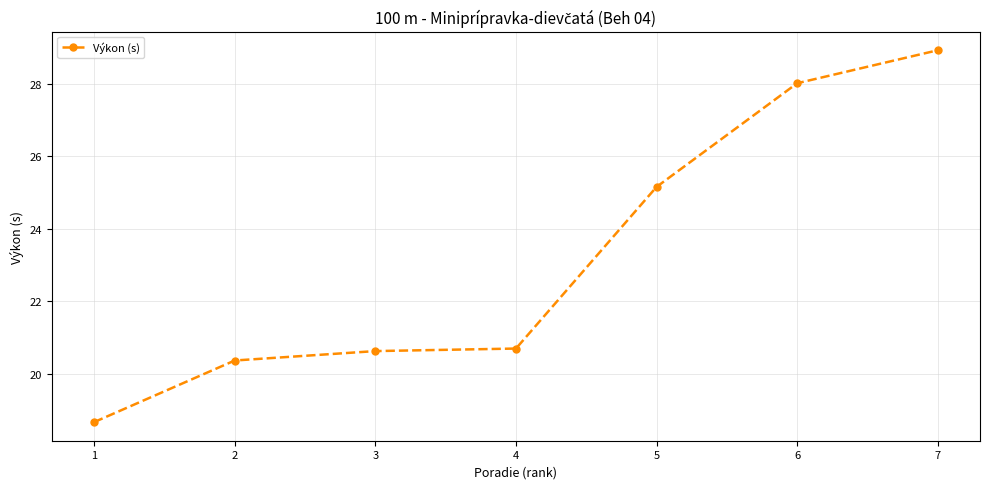

Which category has the highest value across all series?

7